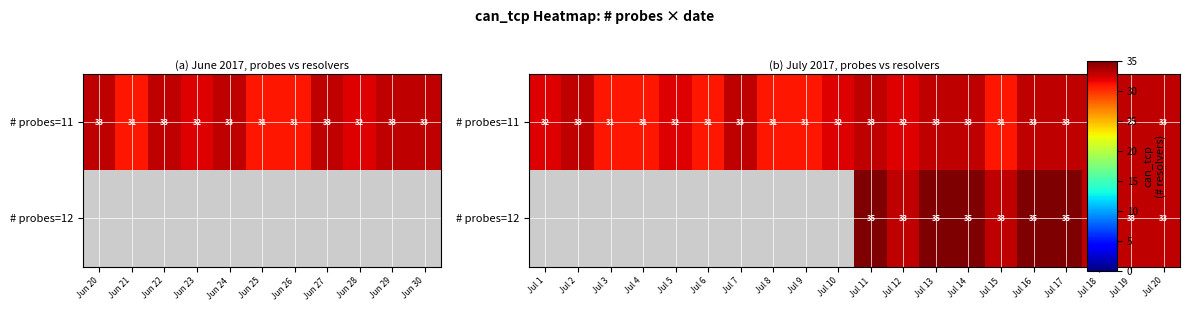

What is the total value across all series at Jul 12?

65.0